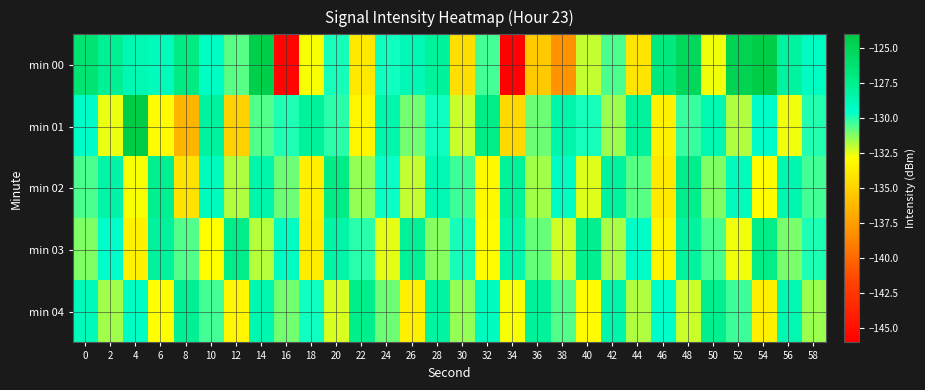

What is the maximum value shown in the chart?

-124.2